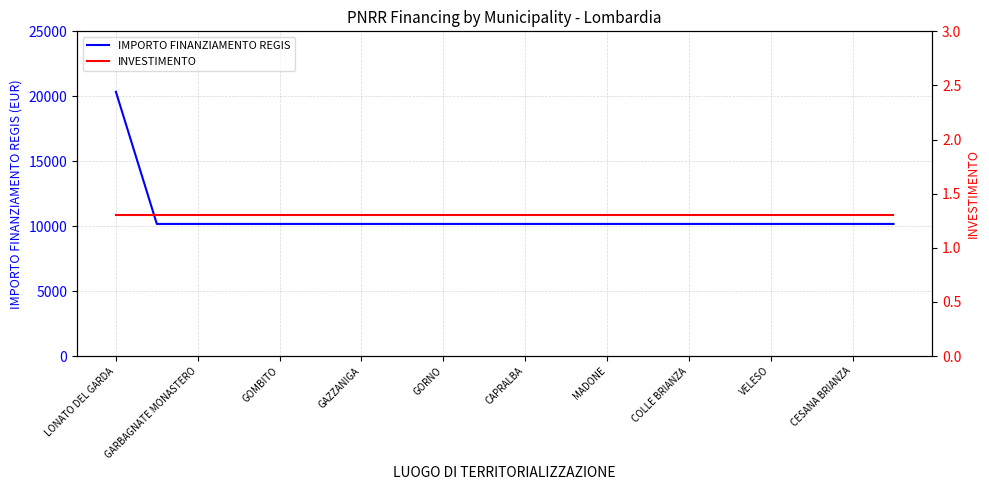

Count the number of data series in this chart.

2